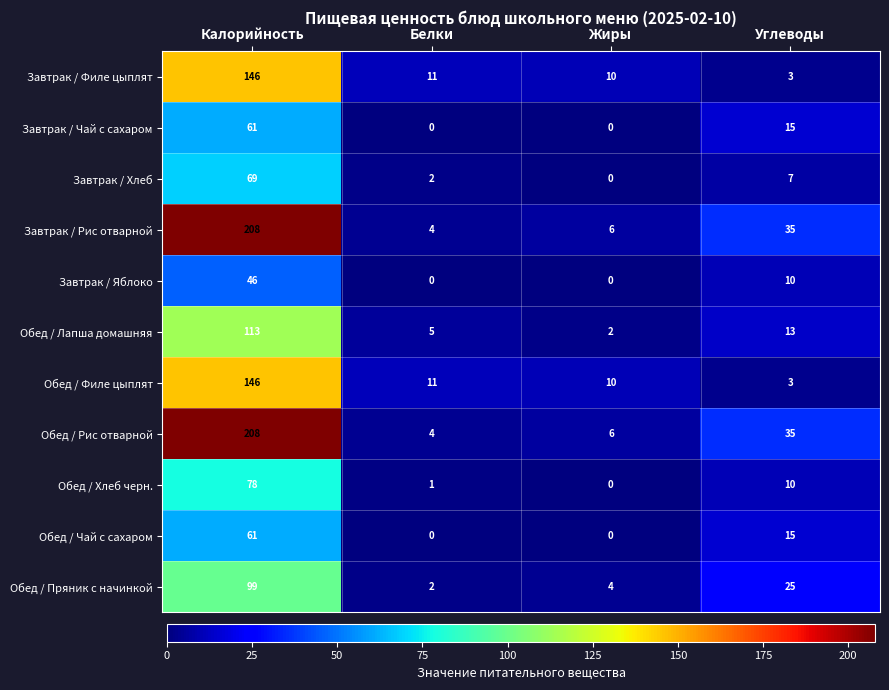

Count the Обед / Чай с сахаром values in the range 0 to 61.

4